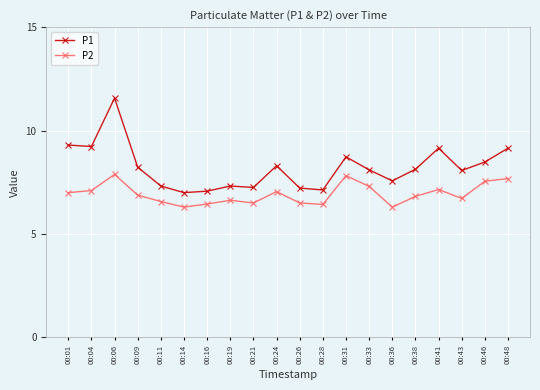

True or false: P2 has a value of 9.6 at 00:36.

False